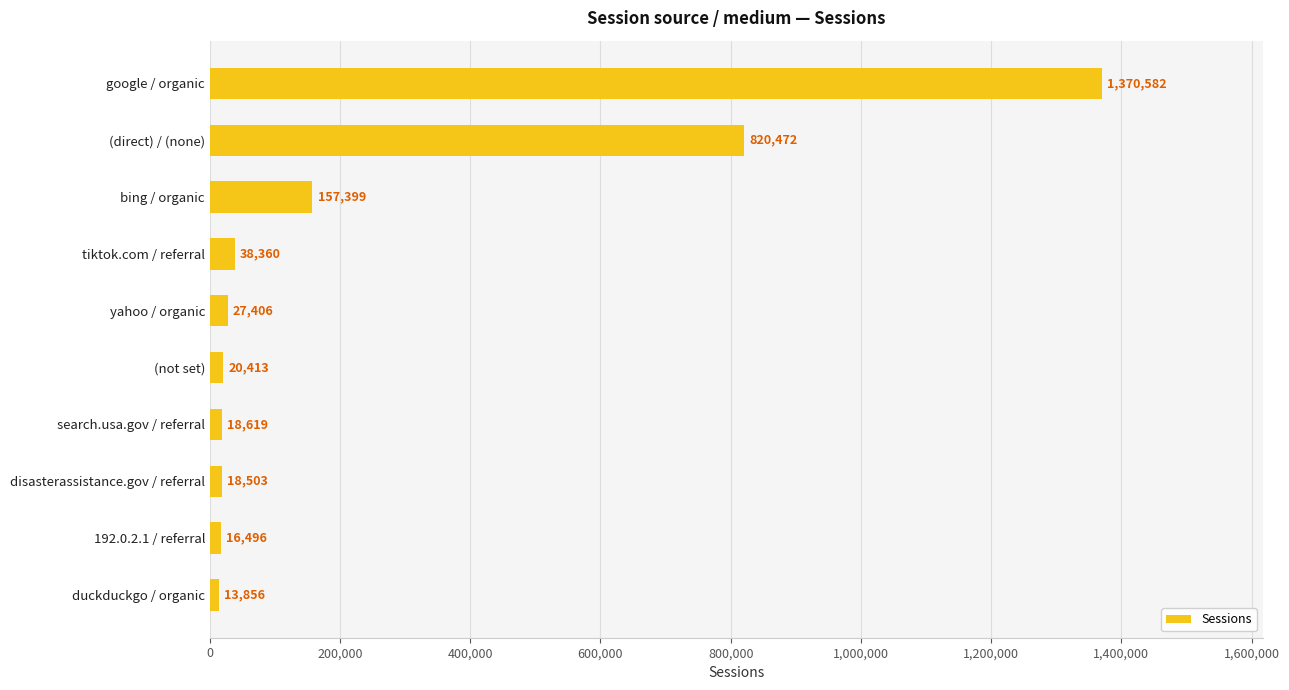

What is the difference between the values at (direct) / (none) and yahoo / organic?

793066